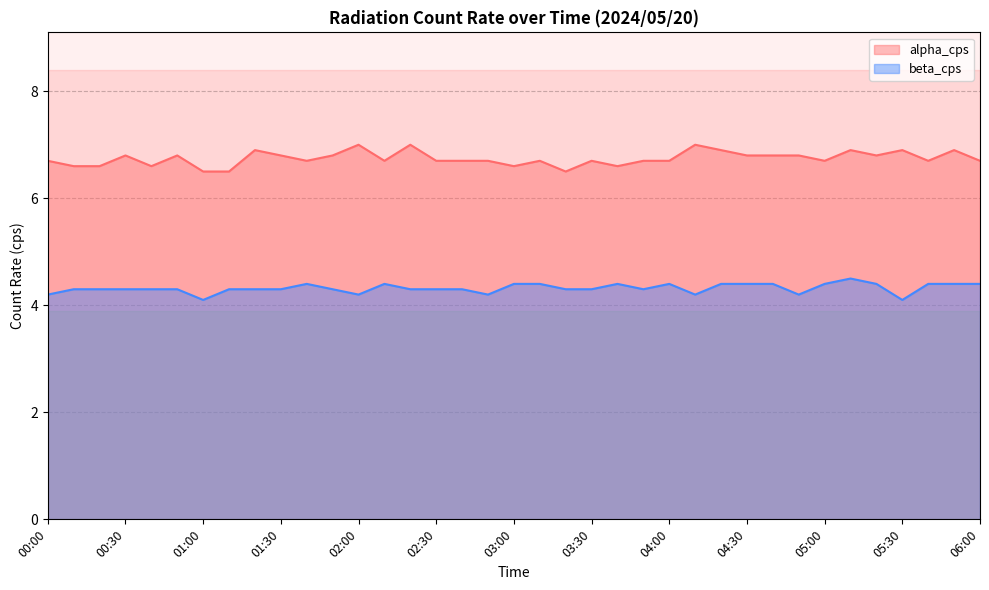

What is the smallest value displayed?

4.1